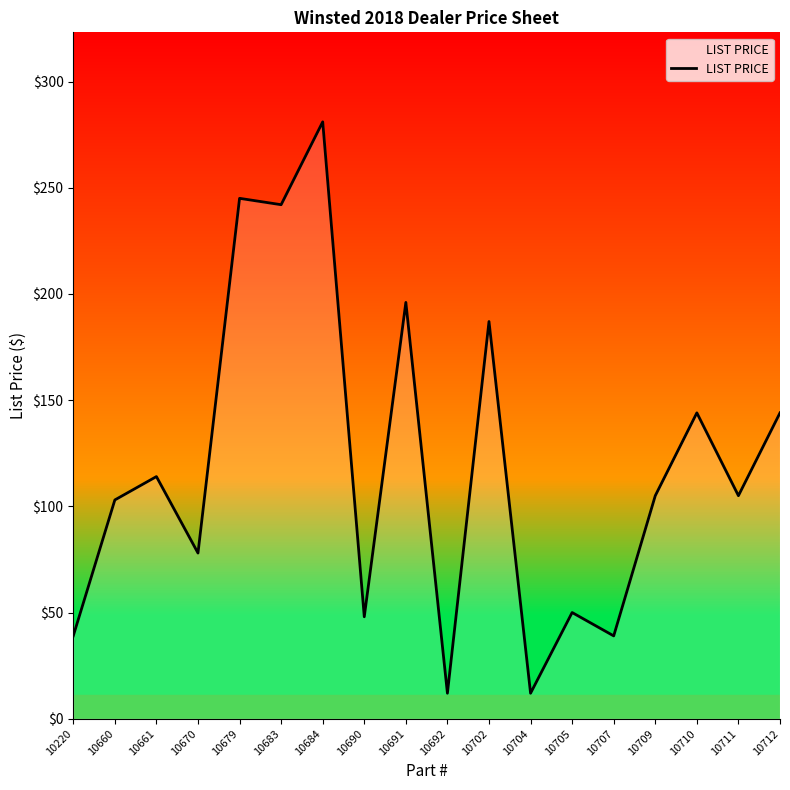

What is the sum of the values at 10684 and 10710?

425